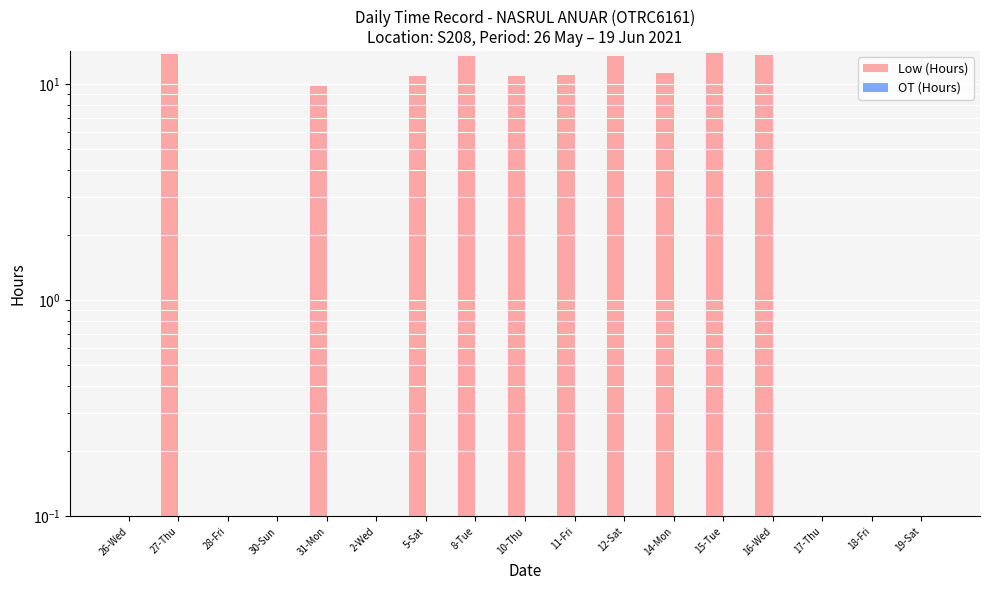

What are all the series names shown in the legend?

Low (Hours), OT (Hours)